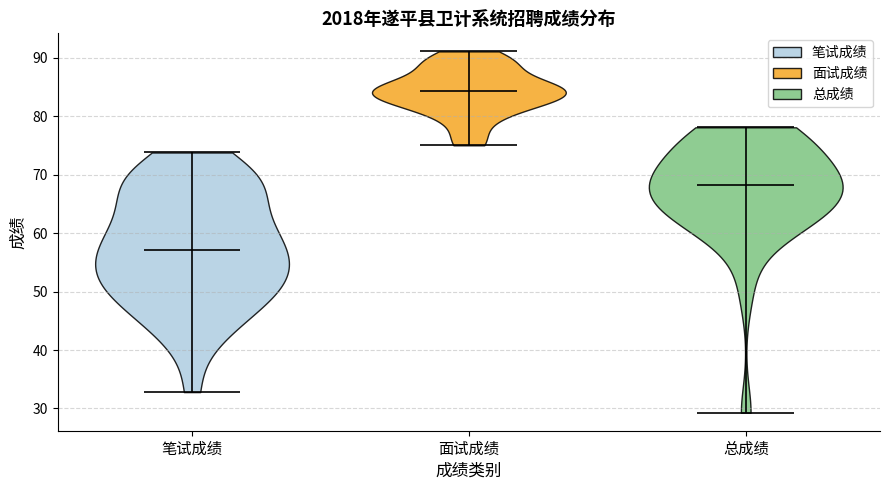

Reading left to right, read every violin against the y-axis: where its median line is, and the lowest and highest points it reaches. The values are not printed on the chart, so give them approximately, as read against the axis.

笔试成绩: median line 57, lowest point 33, highest point 74
面试成绩: median line 84, lowest point 75, highest point 91
总成绩: median line 68, lowest point 29, highest point 78